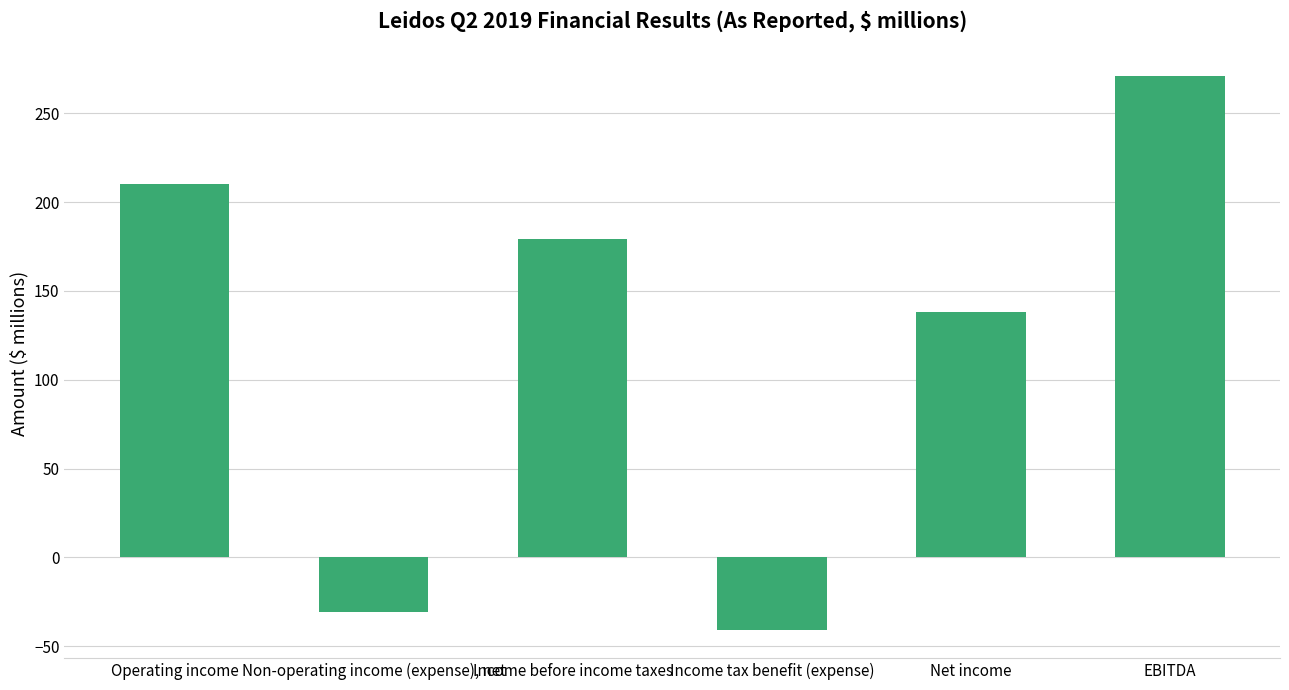

How many positive values are there?

4